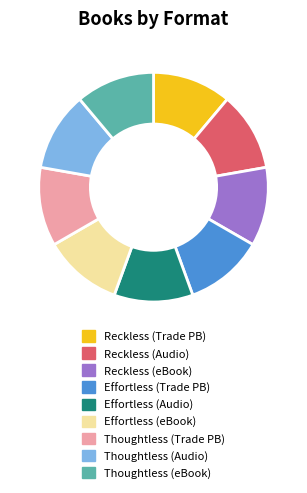

Does Reckless (Audio) account for over 50% of the chart?

No